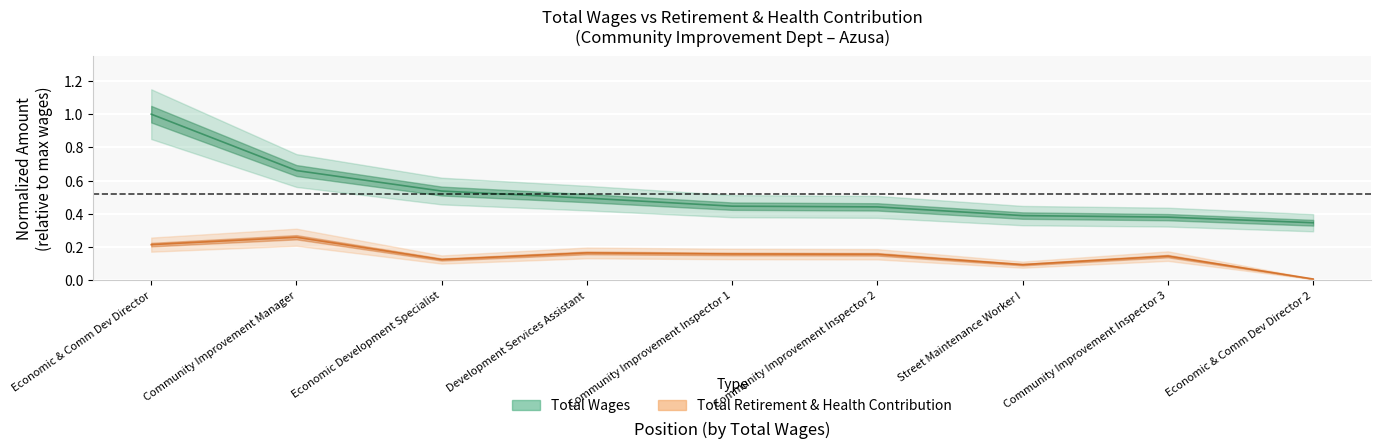

True or false: total_retirement and total_wages cross at least once.

False